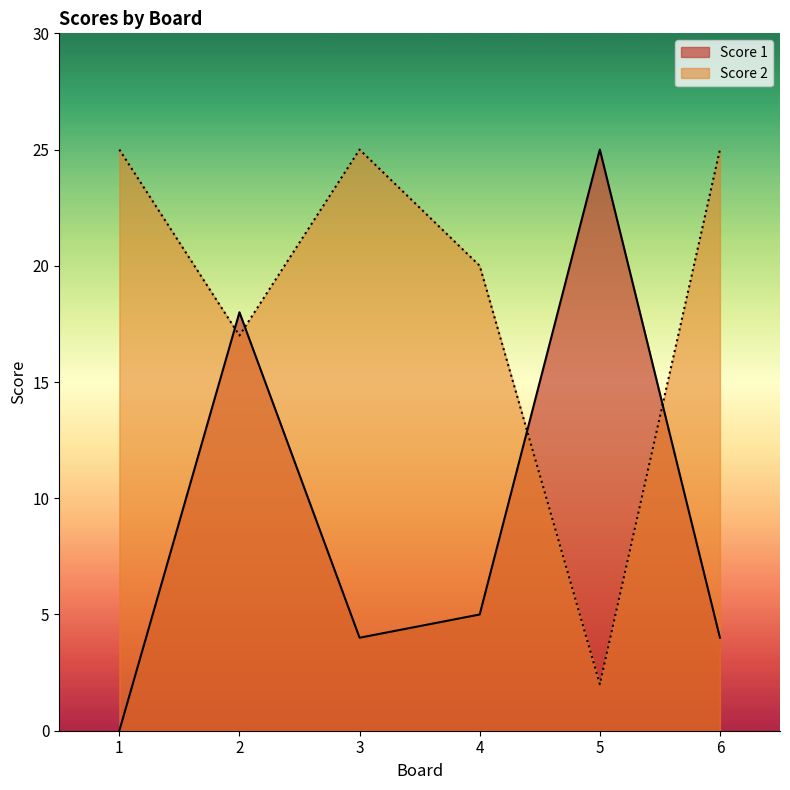

Rank the categories by Score 1 value from lowest to highest.

1, 3, 6, 4, 2, 5